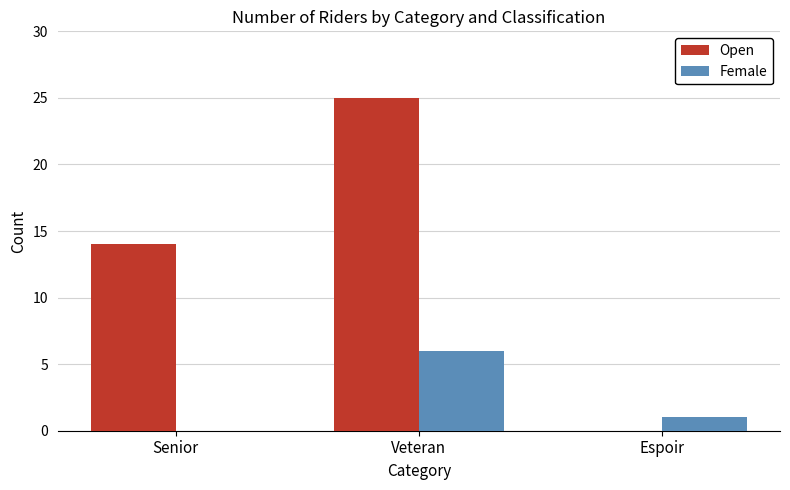

What is the sum of the Female values at Veteran and Senior?

6